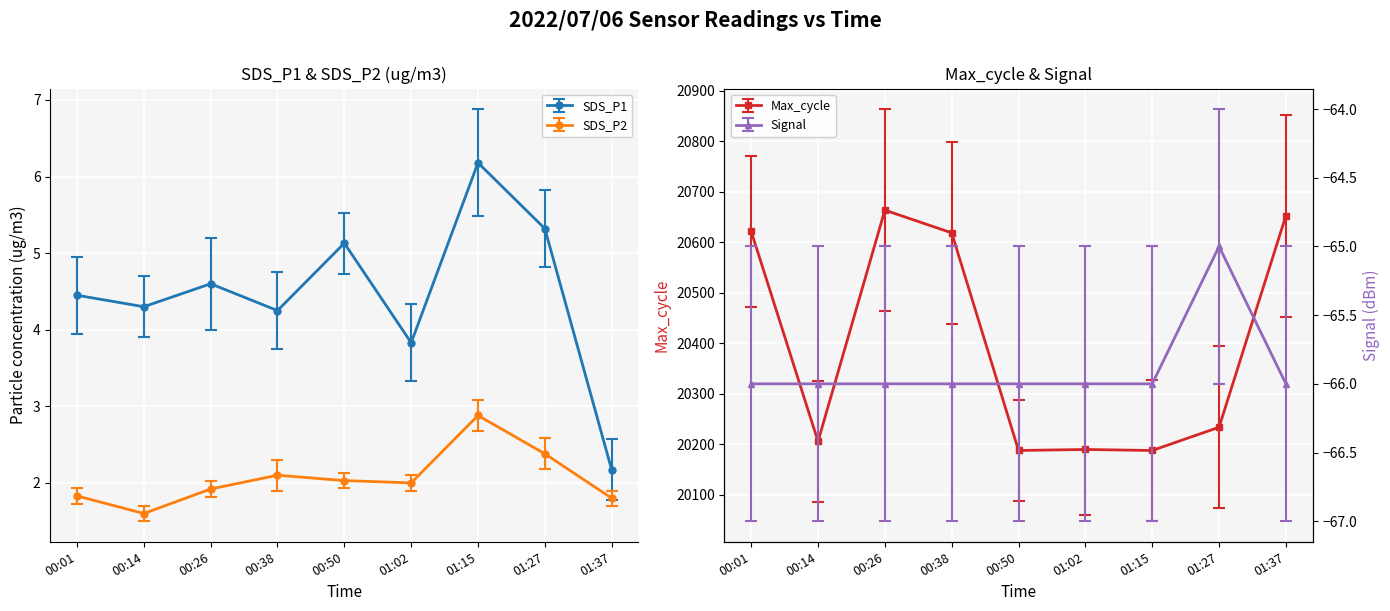

At 00:50, list the series in order from smallest to largest.

Signal, SDS_P2, SDS_P1, Max_cycle